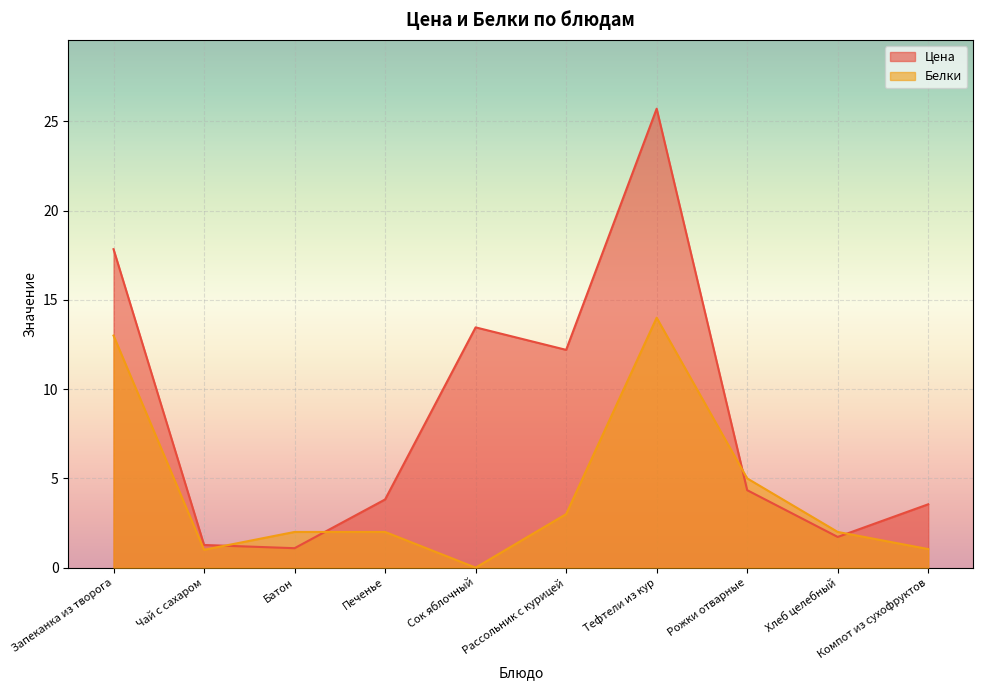

At how many categories does at least one series exceed 23?

1